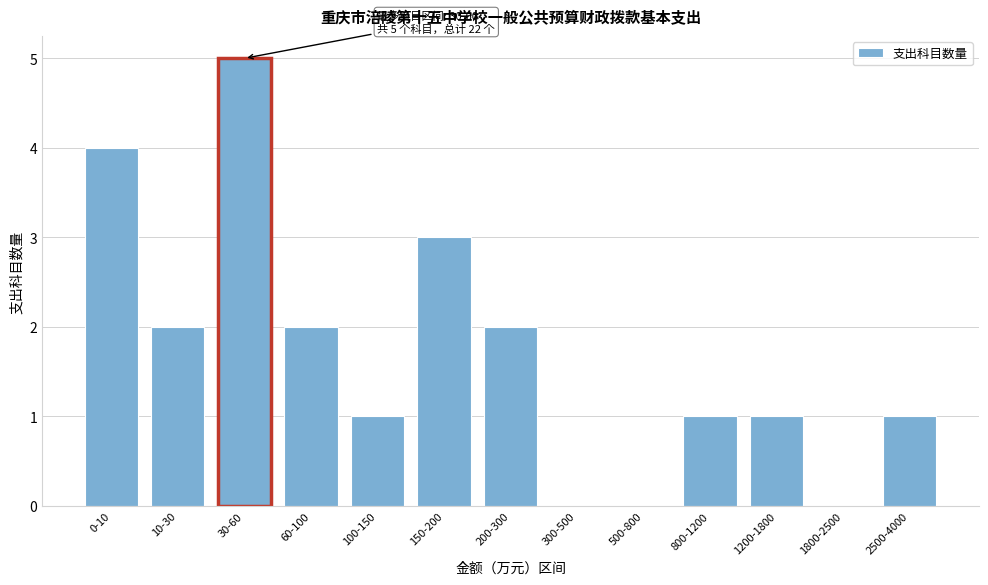

Reading left to right, extract all data points from this chart.

0-10=4	10-30=2	30-60=5	60-100=2	100-150=1	150-200=3	200-300=2	300-500=0	500-800=0	800-1200=1	1200-1800=1	1800-2500=0	2500-4000=1